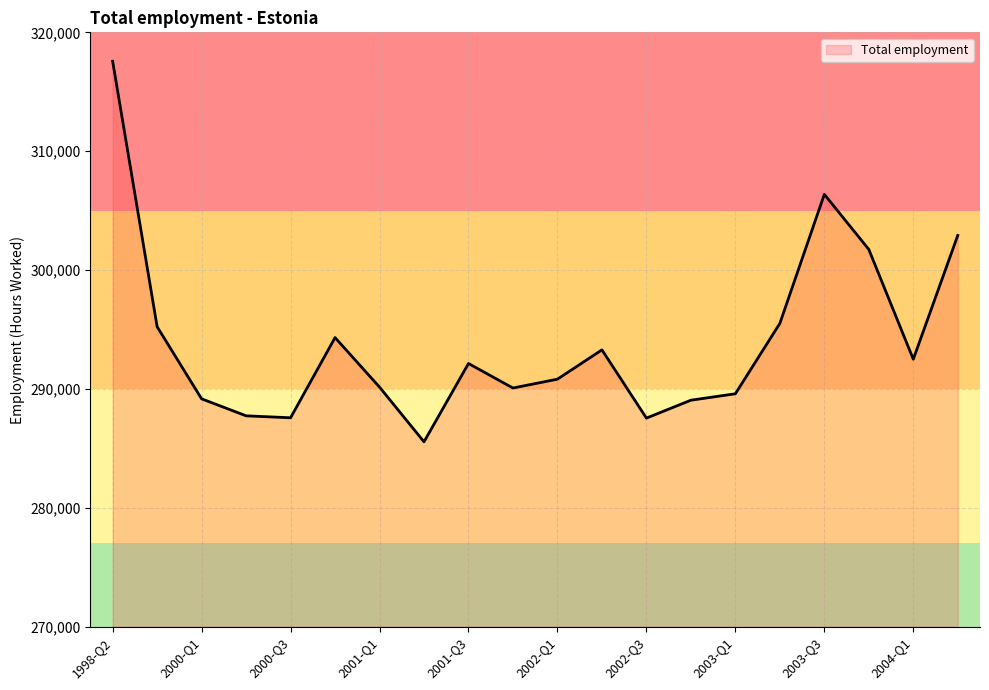

True or false: the data has more than 0 interior local peaks.

True